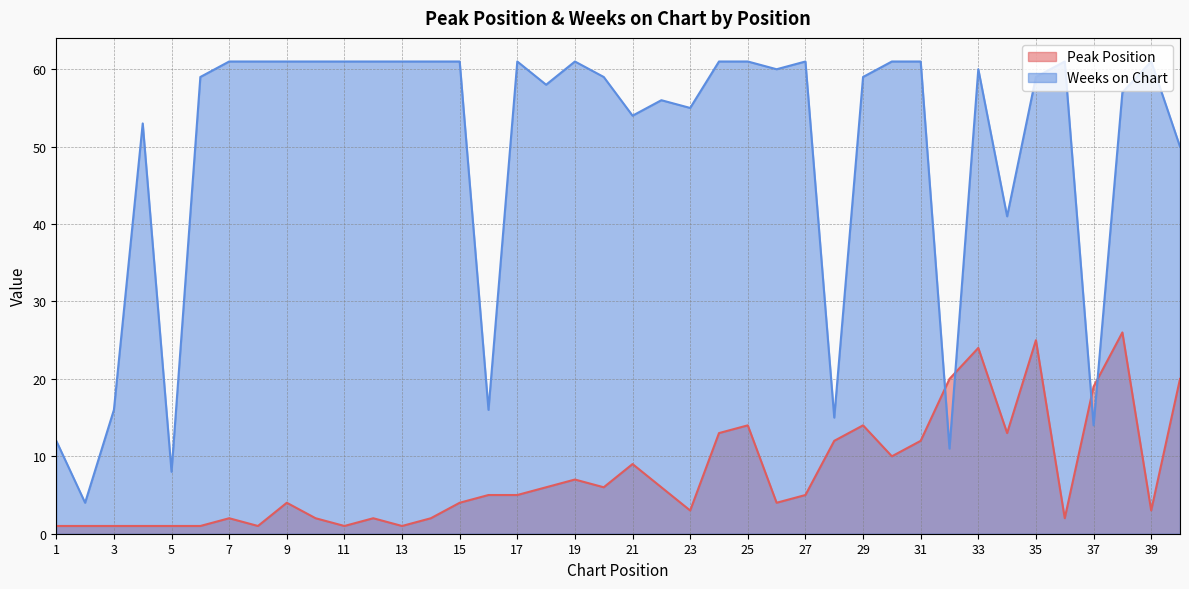

What is the value of the Peak Position point at the 31st from the left?

12